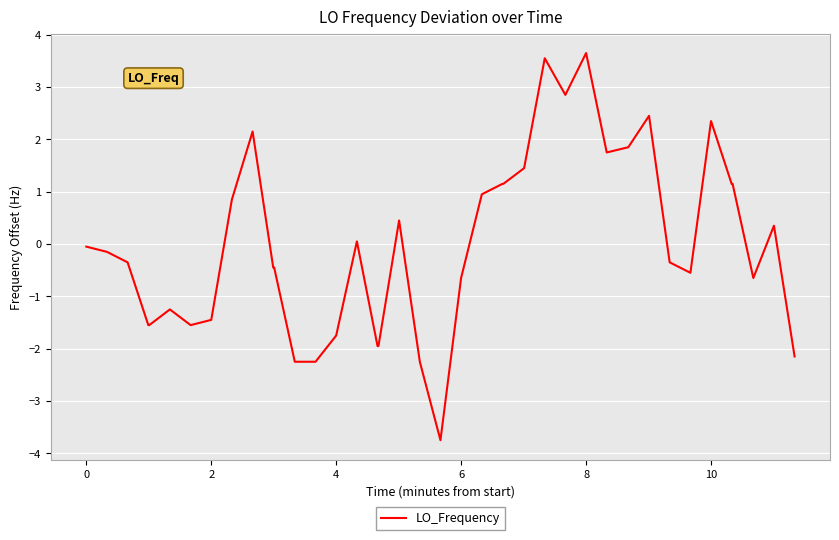

What is the greatest value displayed?

3.6